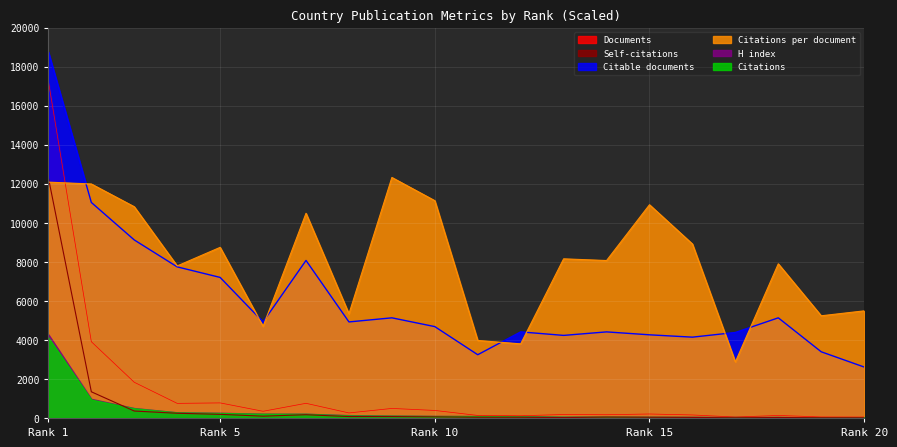

What is the difference between the highest and lowest values at Rank 5?

8555.1